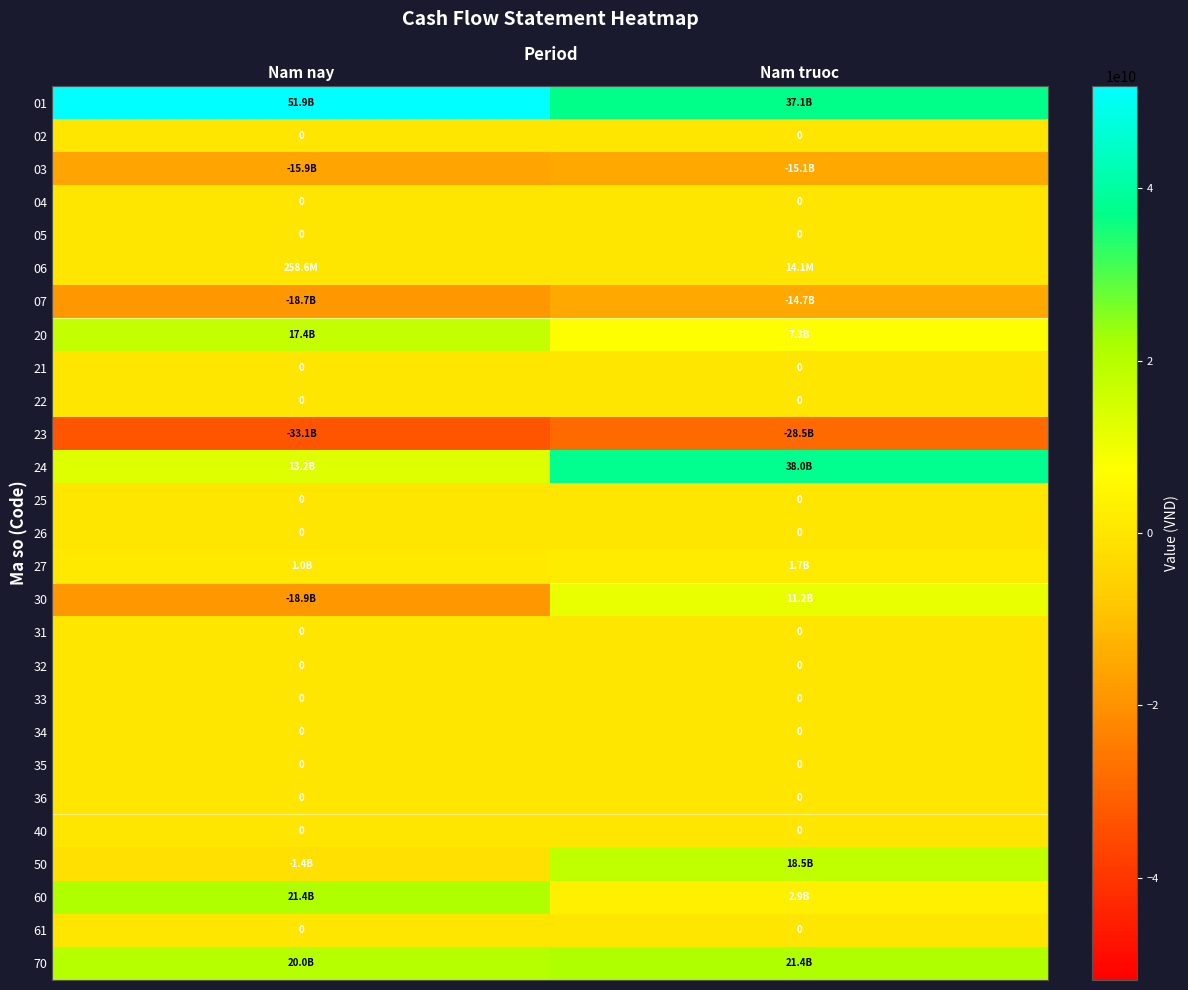

Is it true that 34 equals 0 at Nam nay?

True